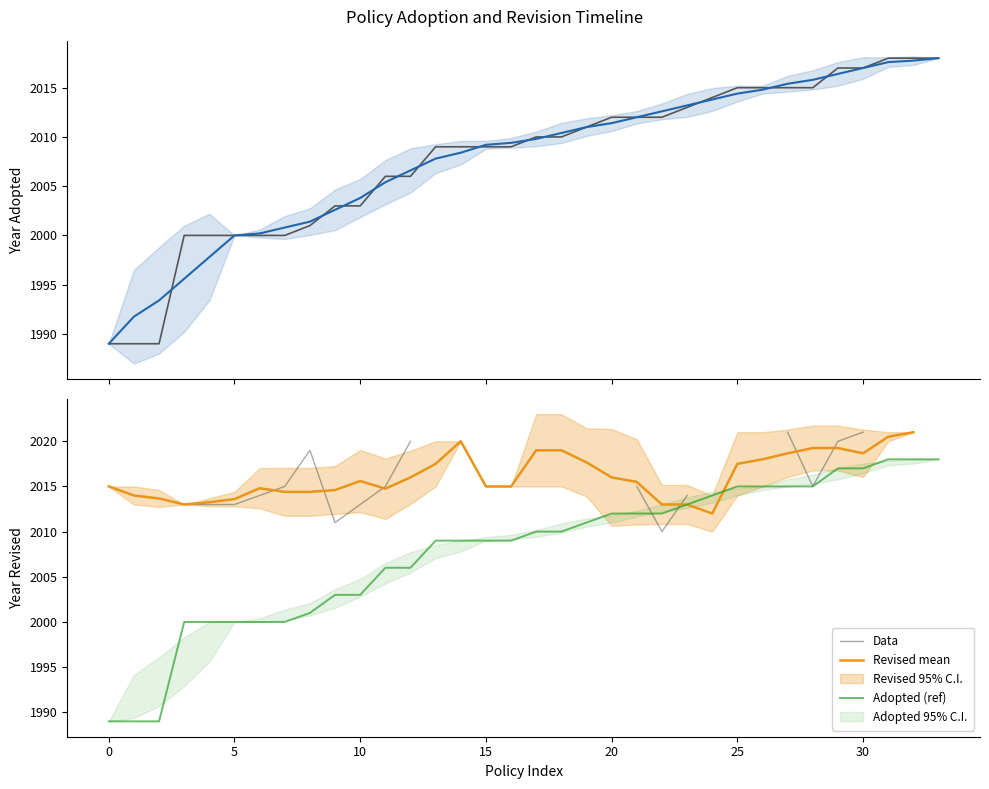

The Adopted (ref) series shows 2003 at 10. True or false?

True